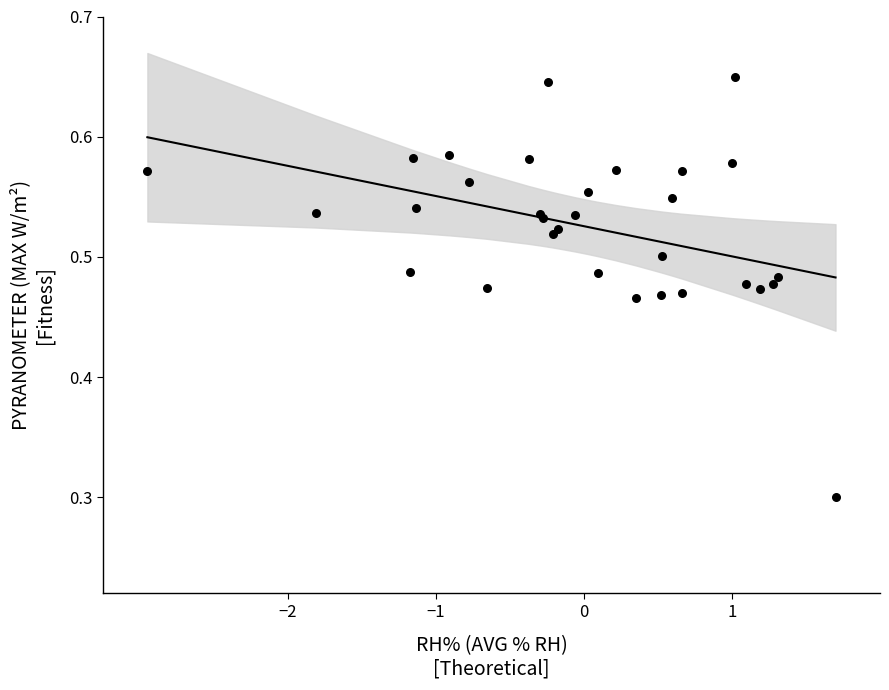

What Y value in the scatter plot is closest to 0?

0.3